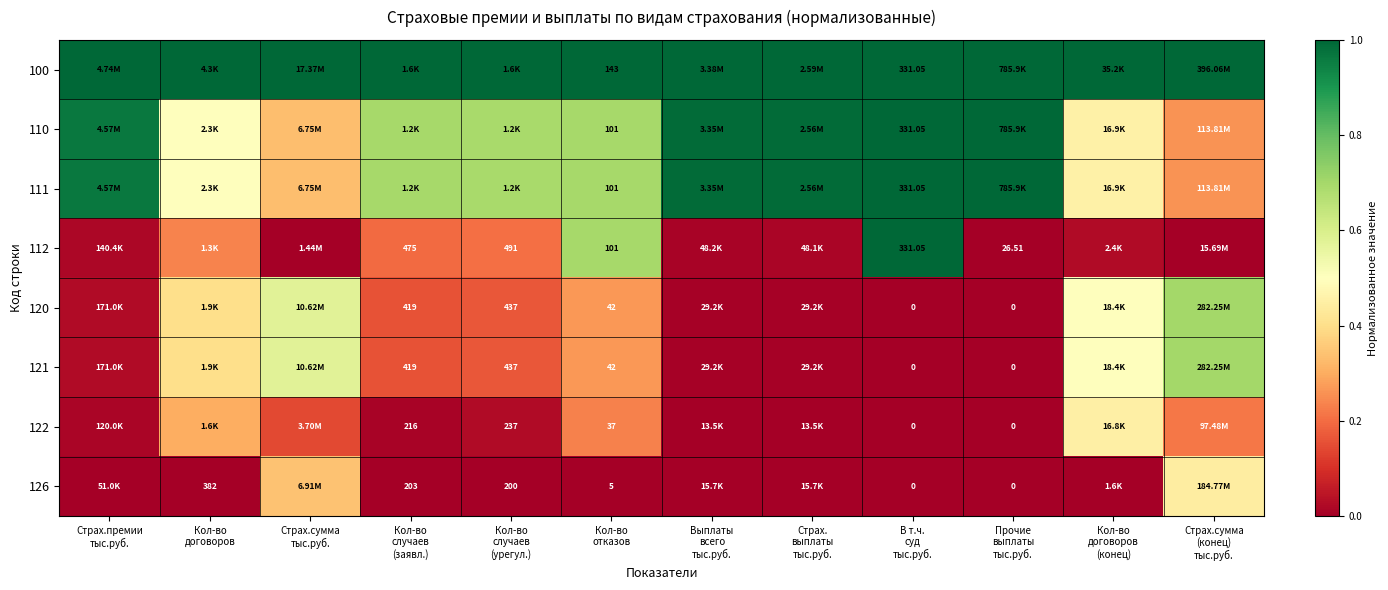

The 111 series shows 1.0 at В т.ч. суд тыс.руб.. True or false?

True